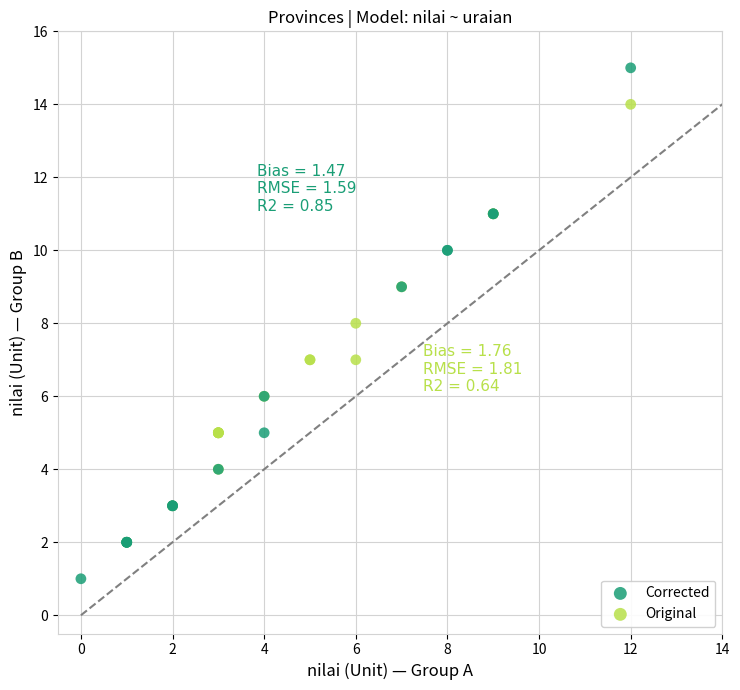

Which series contains the highest Y value?

Corrected